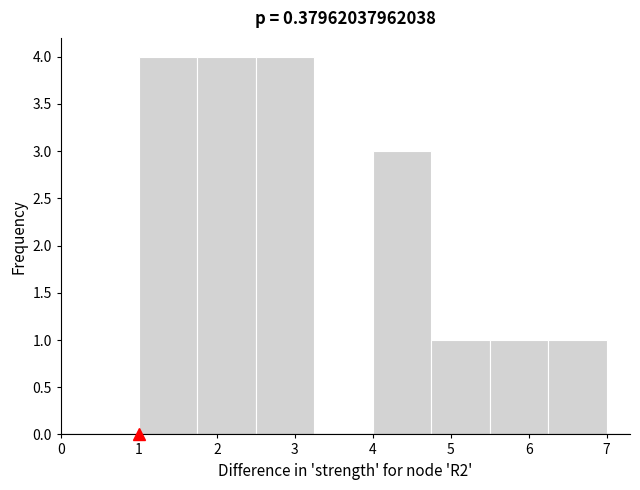

Reading left to right, transcribe this chart: for each bar, give the range it covers on the x-axis and its height. Neither the bar edges nor the heights are printed on the chart, so give them approximately, as read against the axes.

1.00 to 1.75: 4
1.75 to 2.50: 4
2.50 to 3.25: 4
3.25 to 4.00: 0
4.00 to 4.75: 3
4.75 to 5.50: 1
5.50 to 6.25: 1
6.25 to 7.00: 1